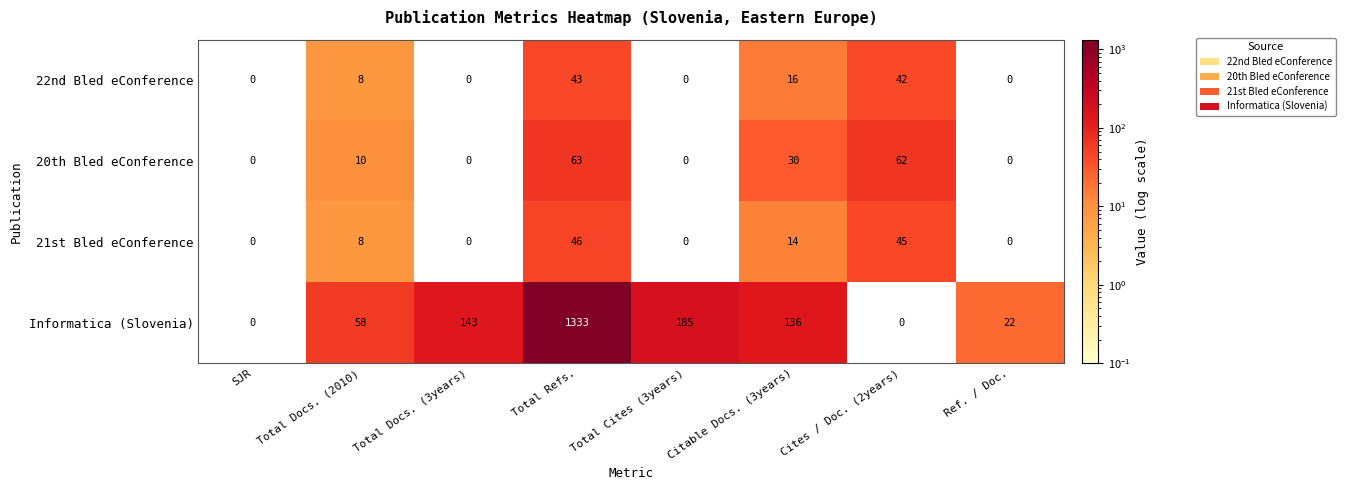

What is the total value across all series at Cites / Doc. (2years)?

149